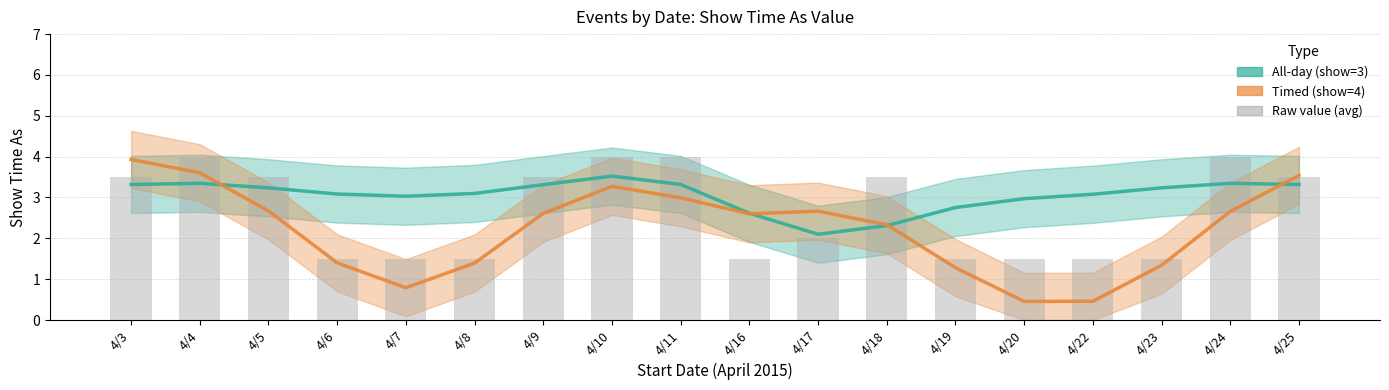

What is the difference between the maximum and minimum values?

2.5